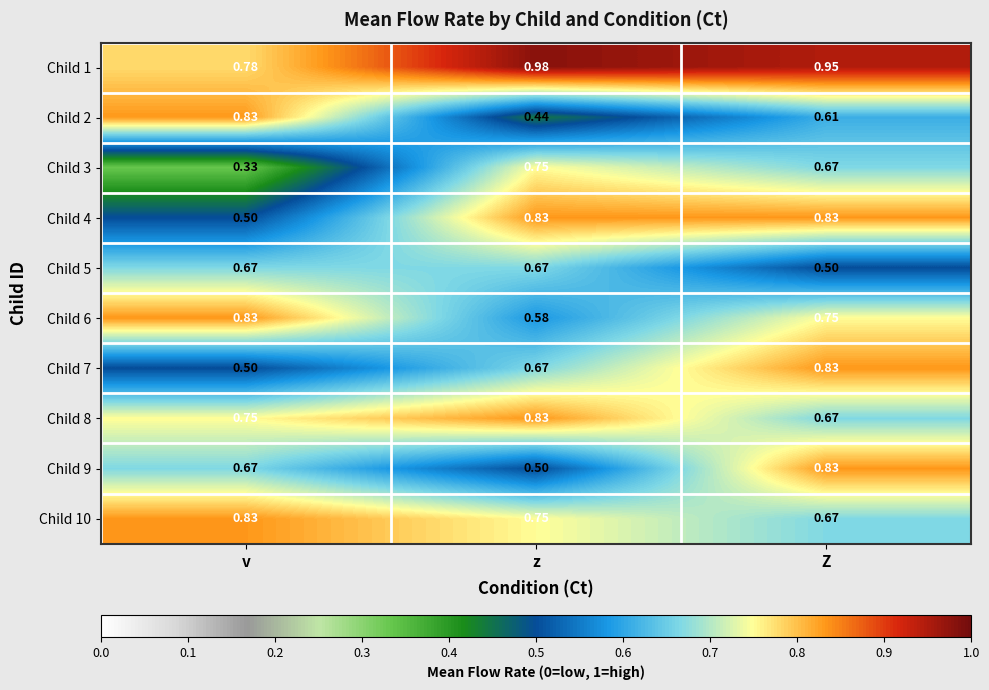

List the labels in order of Child 6 value, smallest first.

z, Z, v